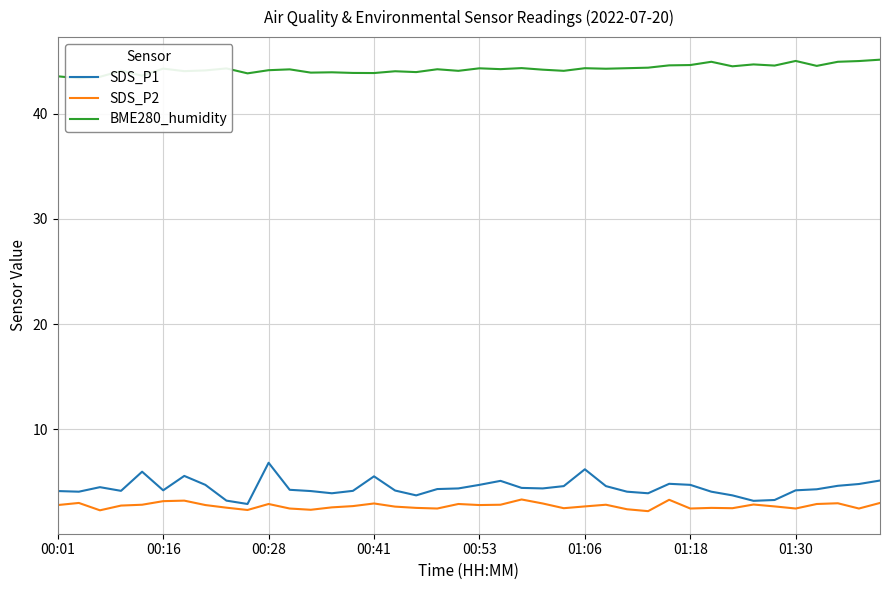

True or false: SDS_P2 has more than 1 points higher than both neighbors.

True